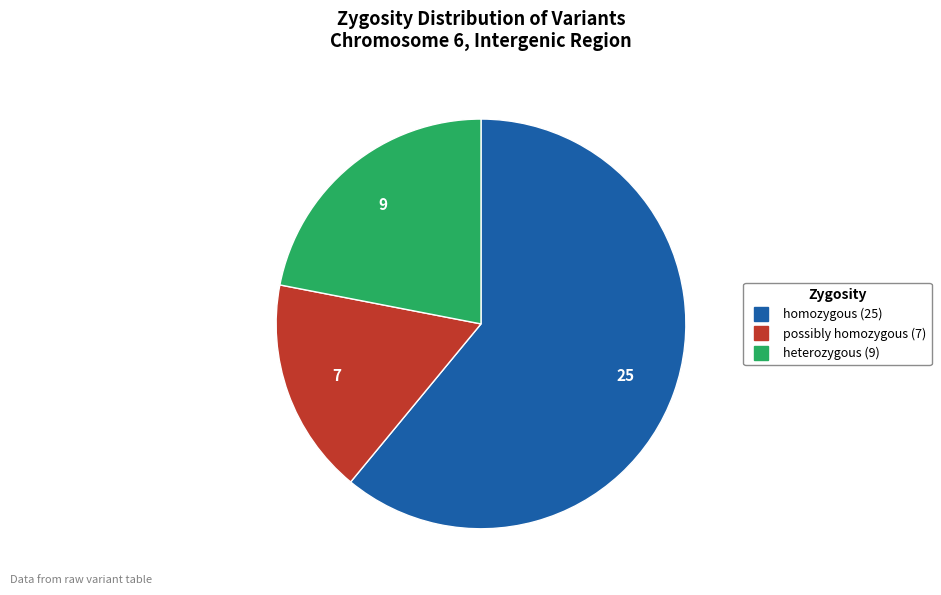

Is there any slice that represents more than half of the pie?

Yes